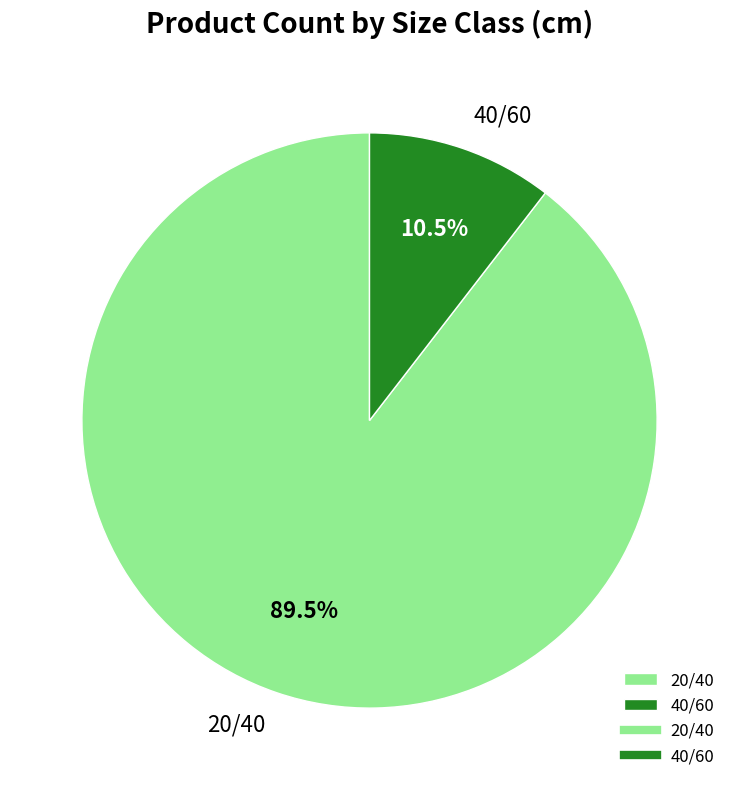

Do 40/60 and 20/40 together represent more than half of the pie?

Yes